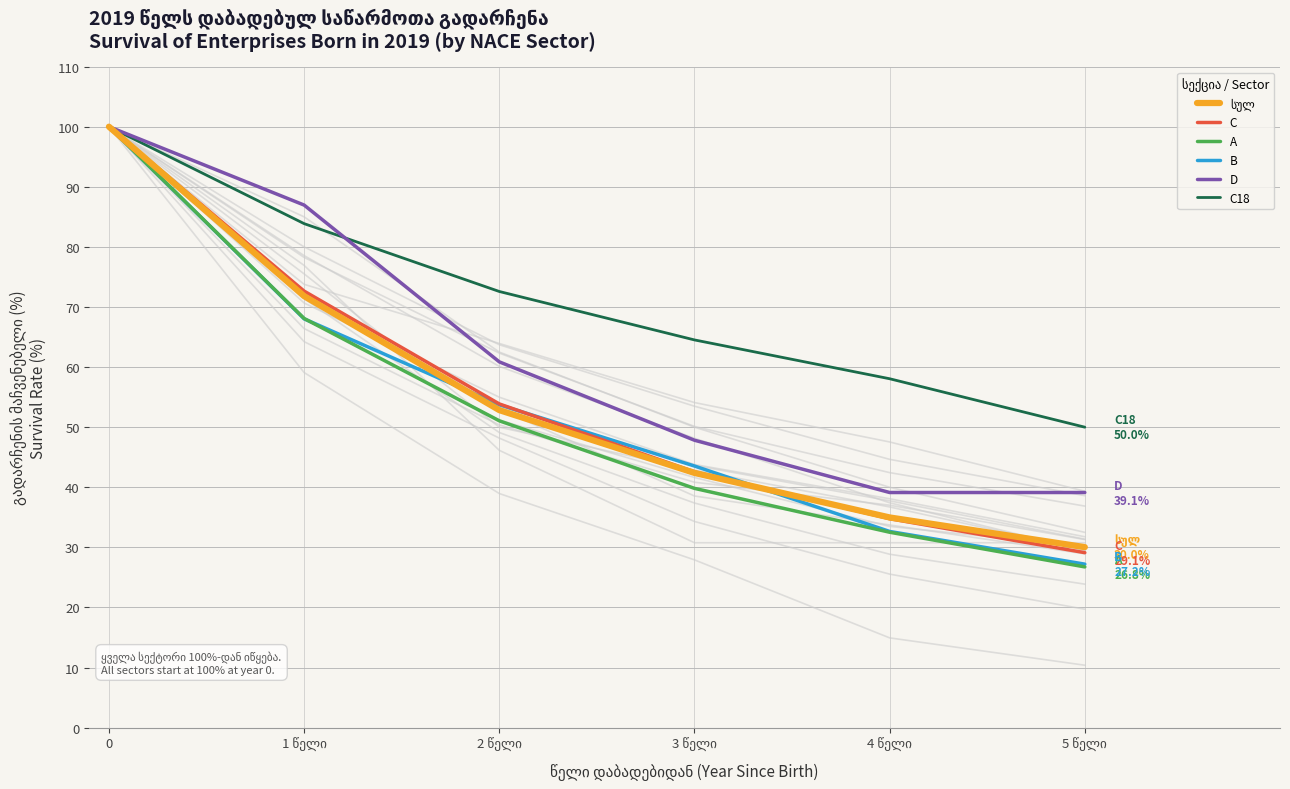

At how many categories does at least one series exceed 49?

6